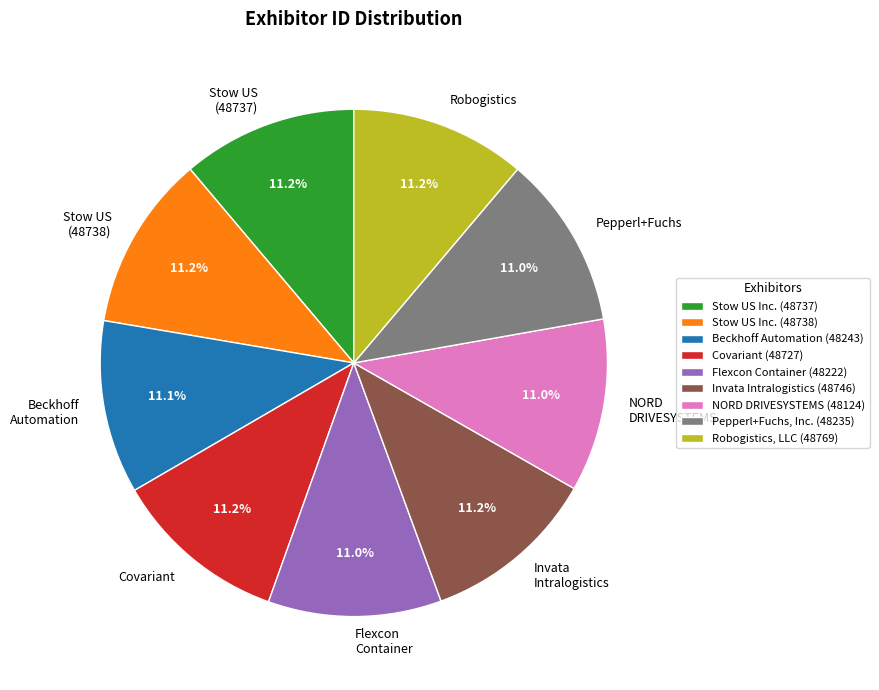

How many segments does this pie chart have?

9